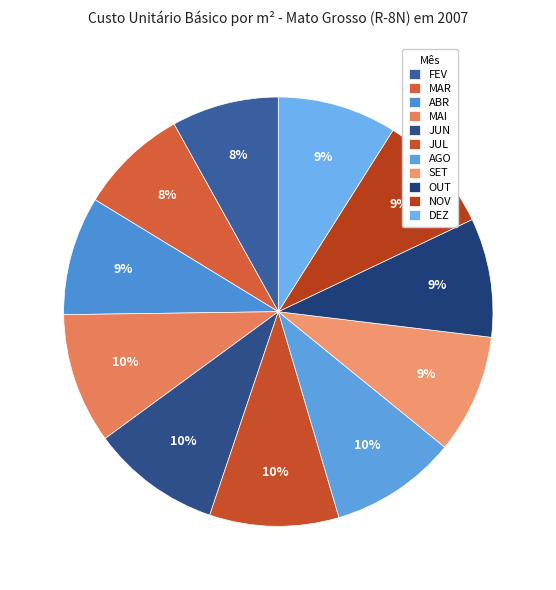

Count the number of slices in the pie.

11